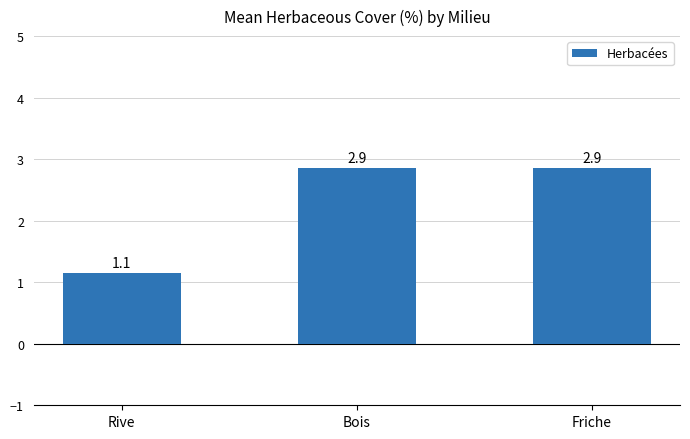

Reading left to right, transcribe all the data shown in this chart.

1.1	2.9	2.9